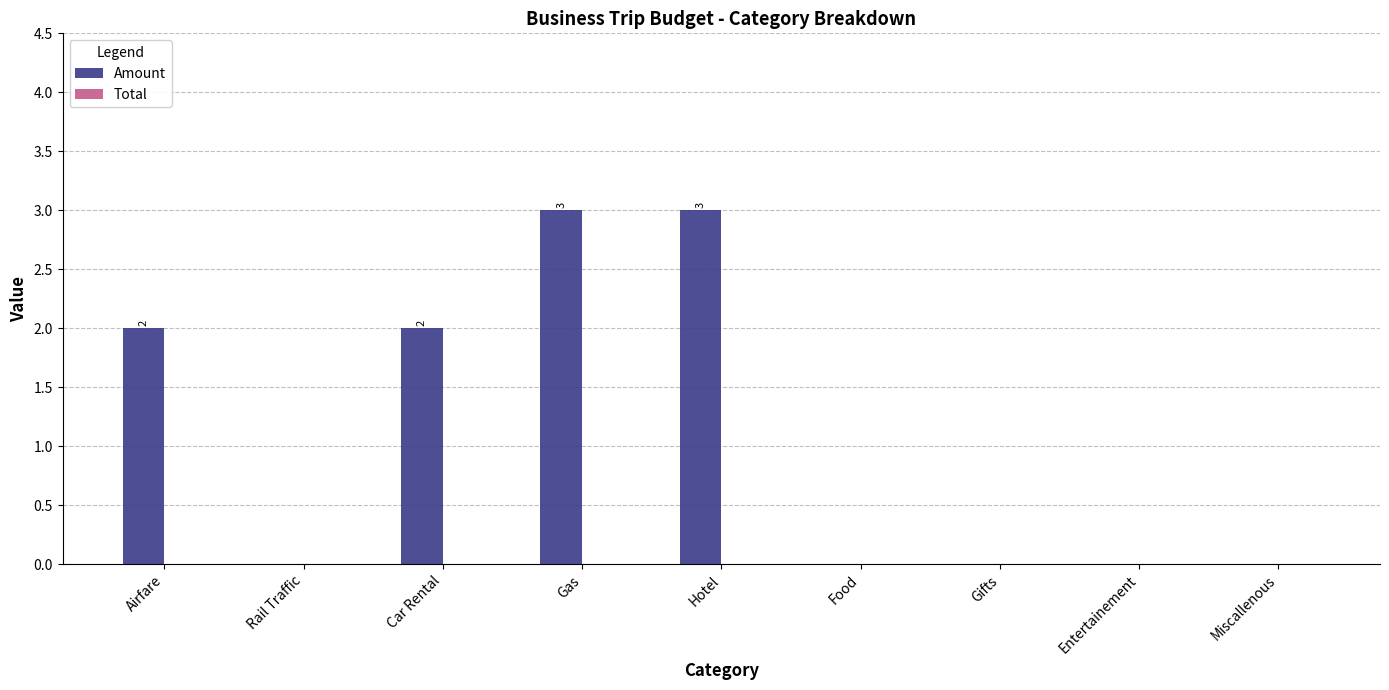

Is it true that the value at Hotel is 3?

True